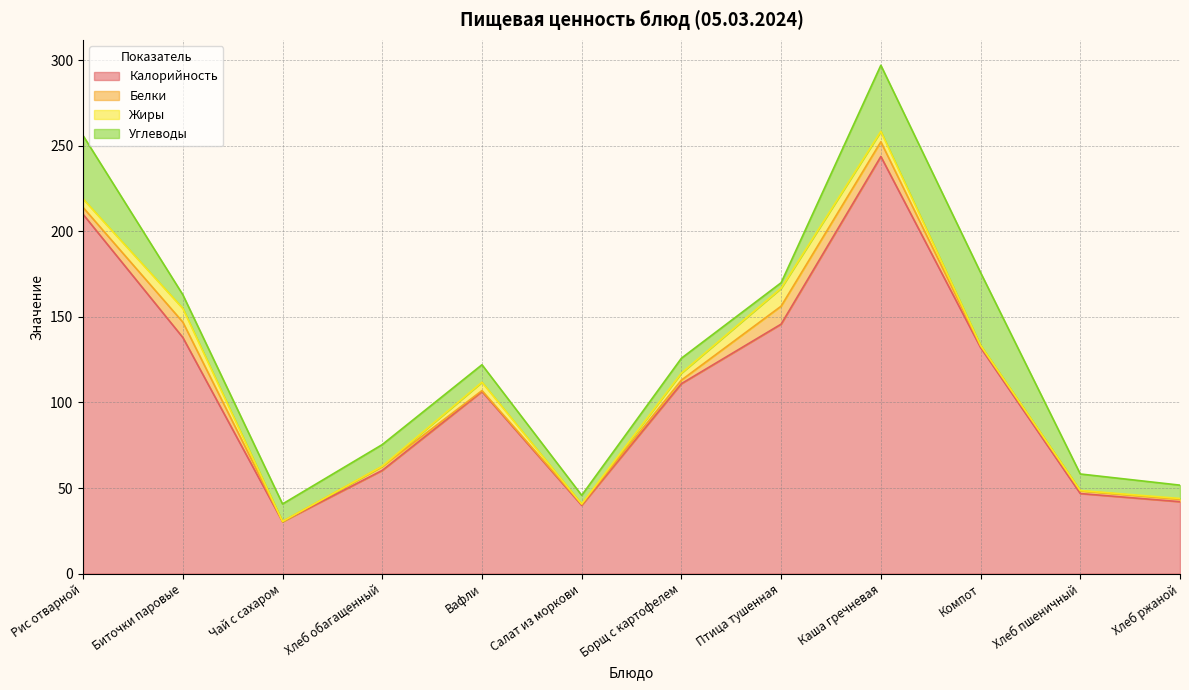

What is the total value across all series at Птица тушенная?

170.0